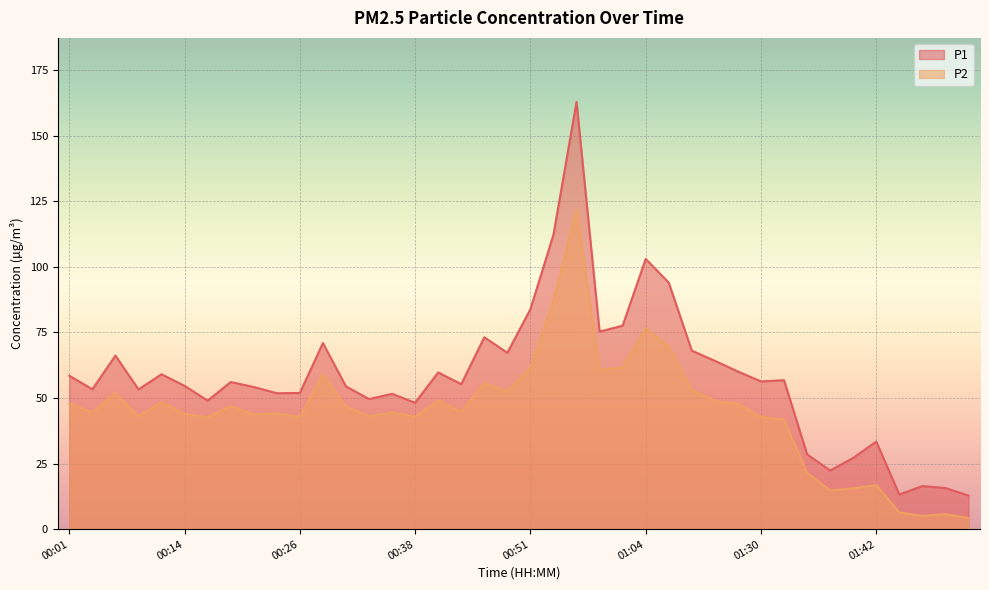

What is the label of the 15th point from the left?

00:36